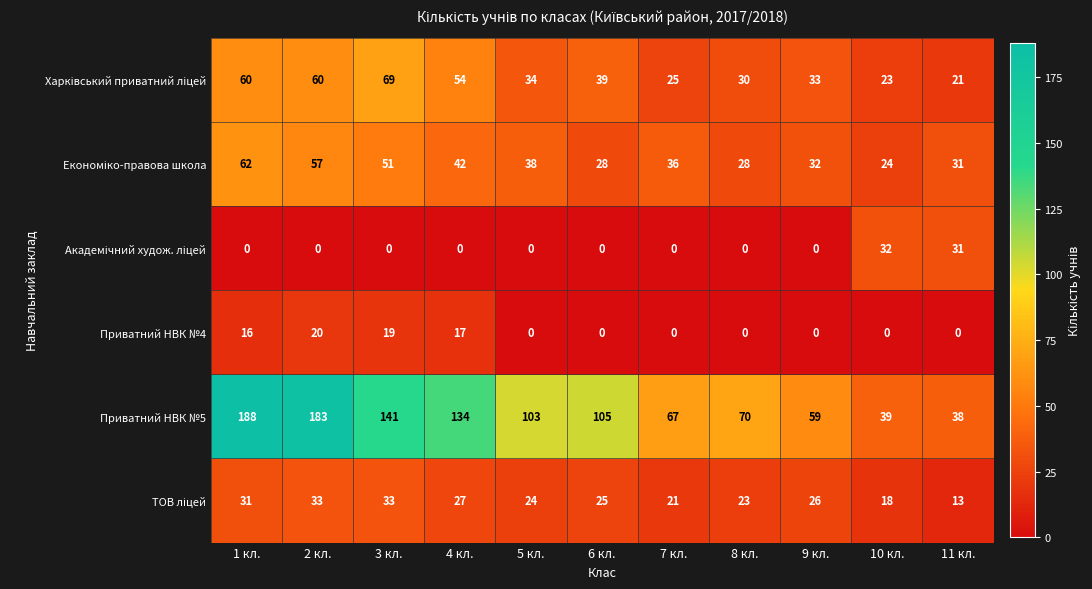

Which series has the largest total across all categories?

Приватний НВК №5